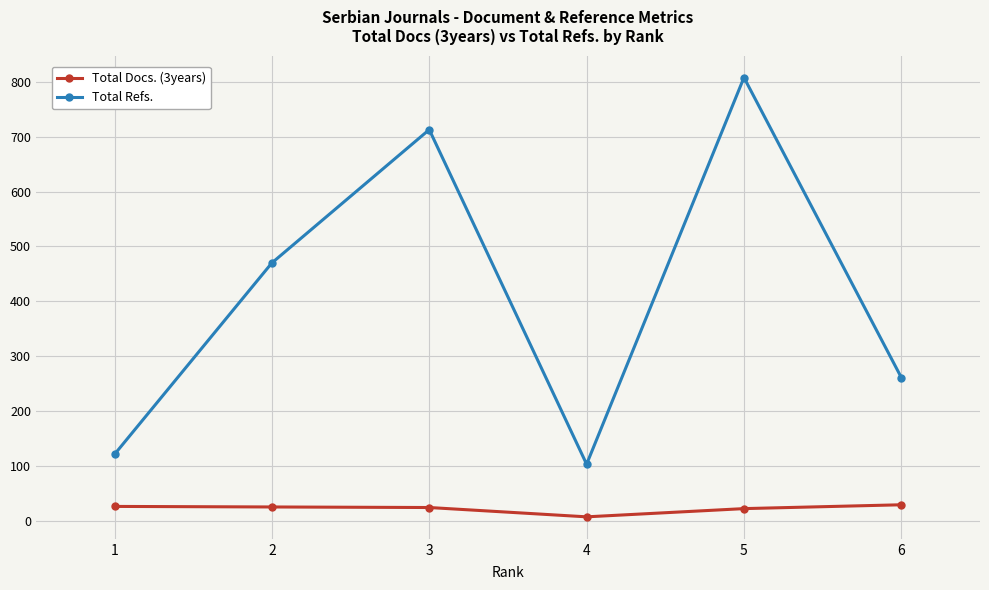

What is the difference between the Total Refs. values at 4 and 2?

367